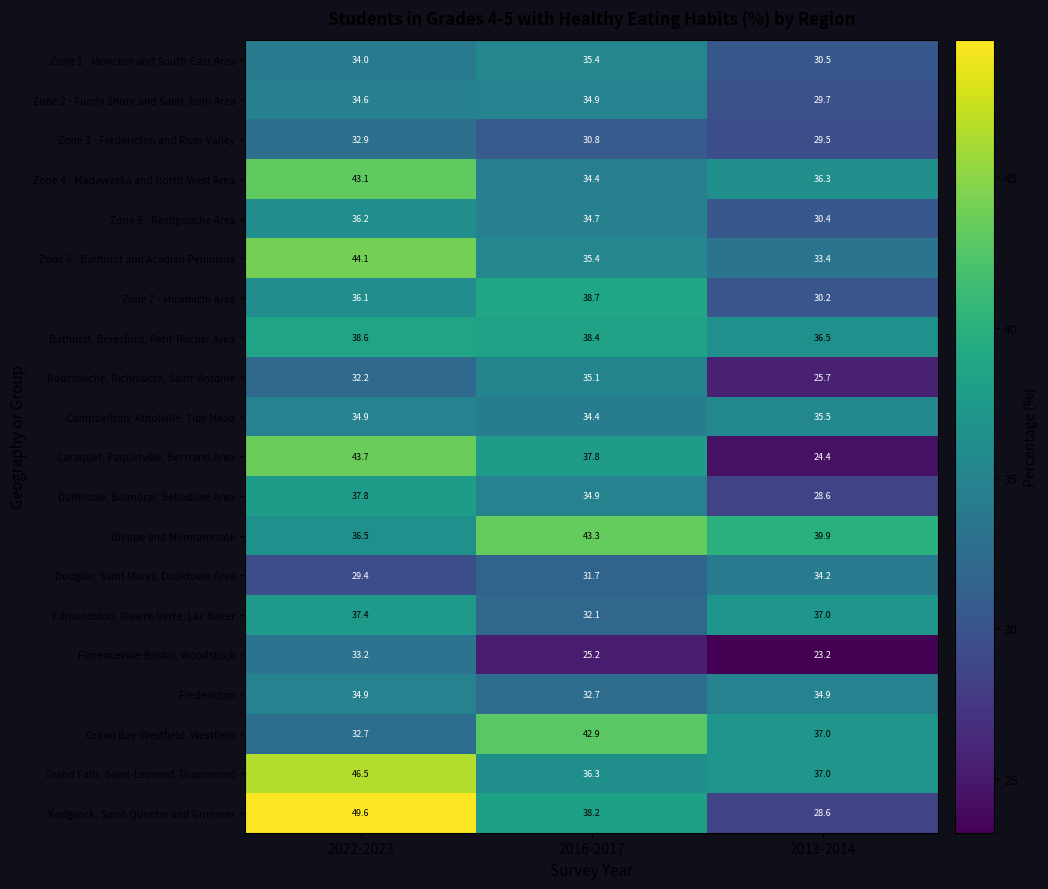

What is the total value across all series at 2016-2017?

707.3